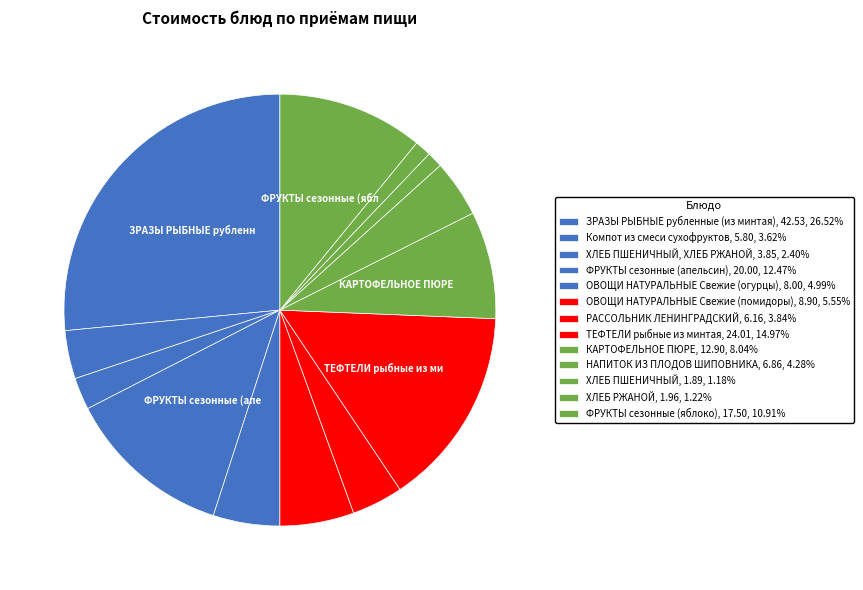

Count the number of slices in the pie.

13